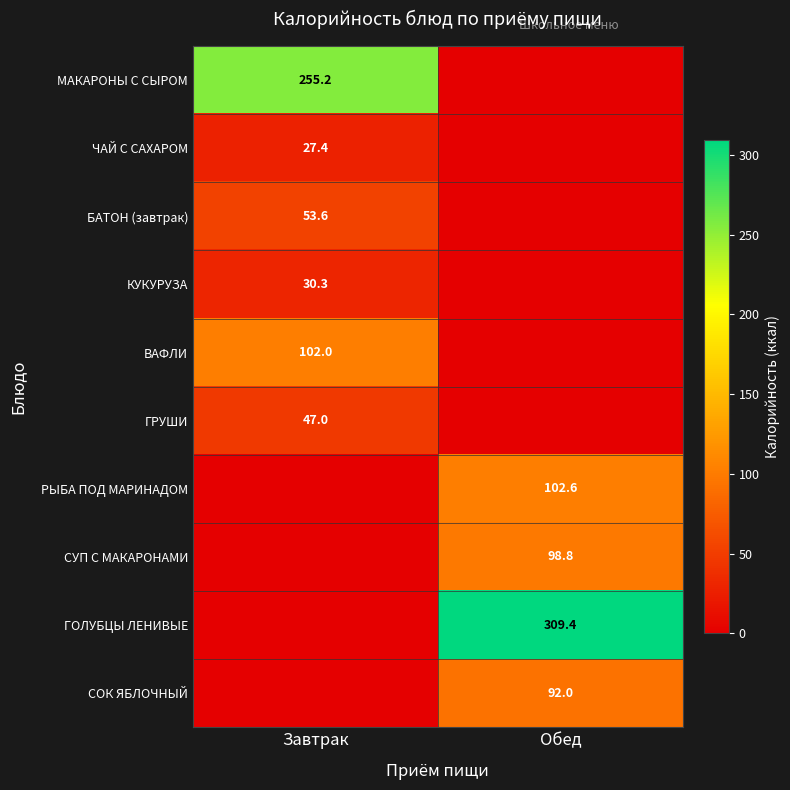

True or false: РЫБА ПОД МАРИНАДОМ has a value of 33.9 at Обед.

False